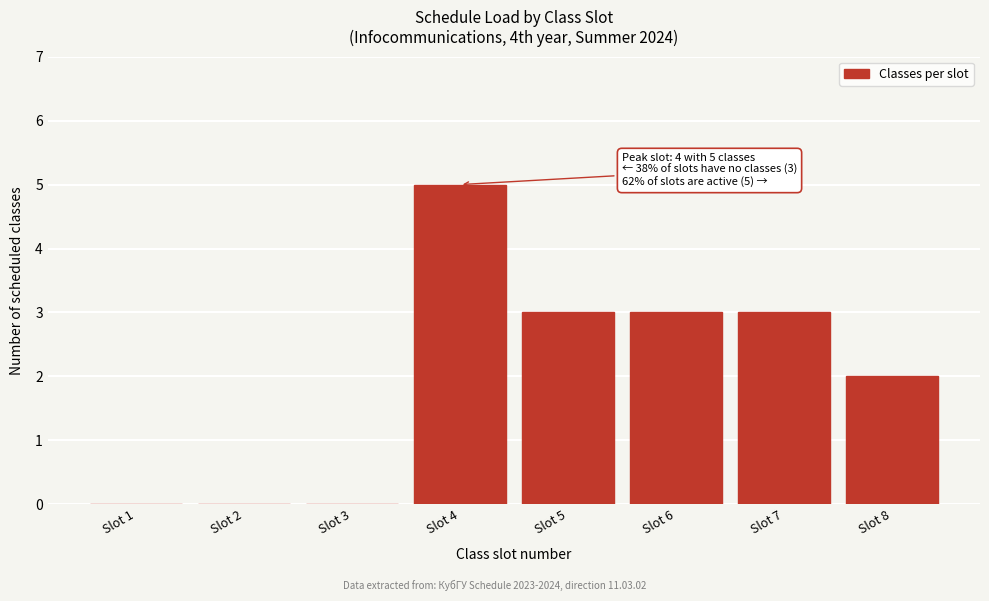

Reading left to right, extract all data points from this chart.

Slot 1=0	Slot 2=0	Slot 3=0	Slot 4=5	Slot 5=3	Slot 6=3	Slot 7=3	Slot 8=2